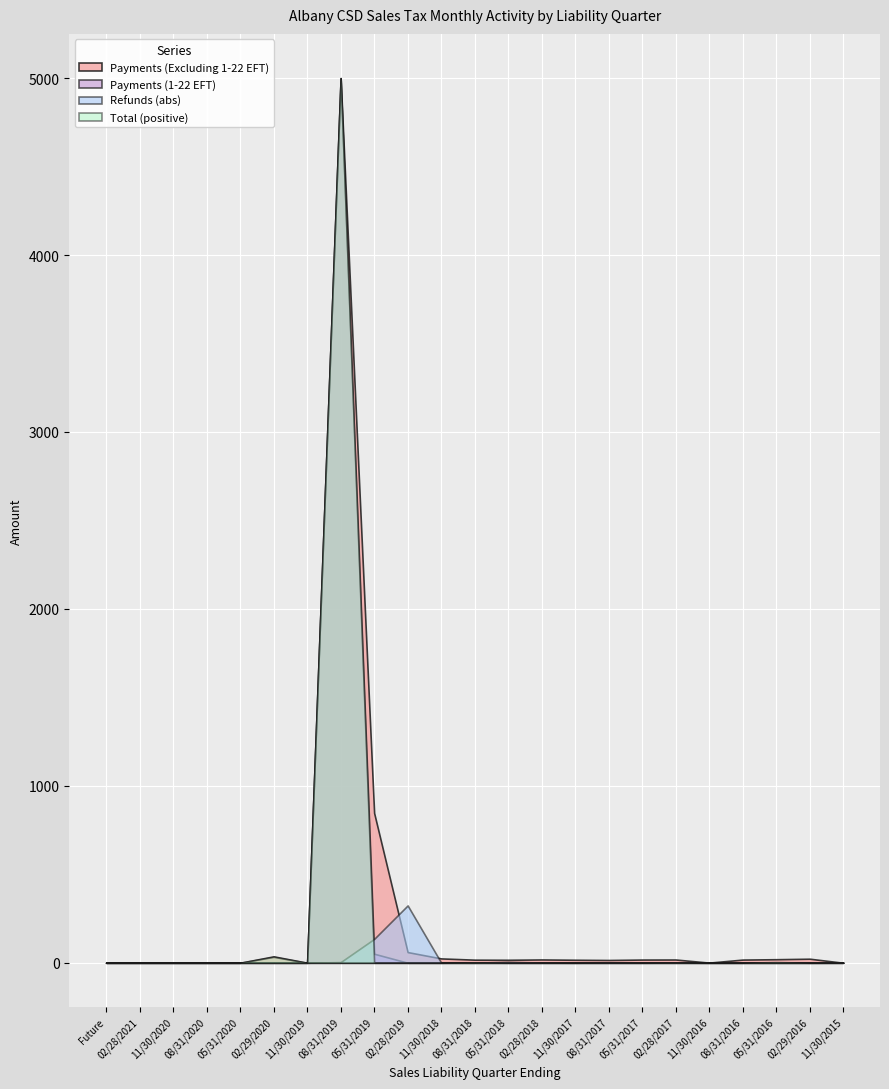

True or false: Total and Refunds cross at least once.

True